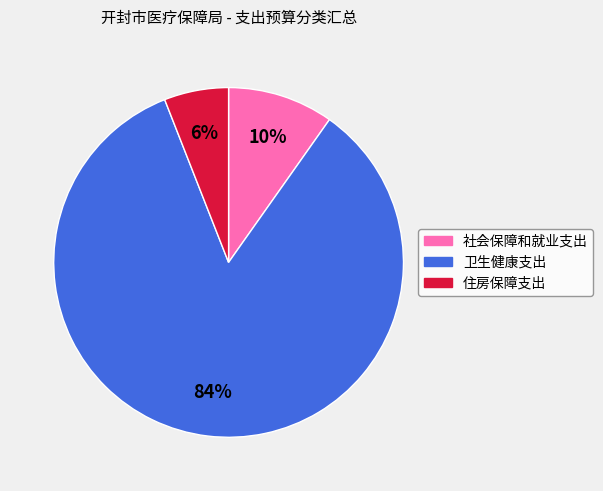

To the nearest percent, what percentage of the pie is 住房保障支出?

6%